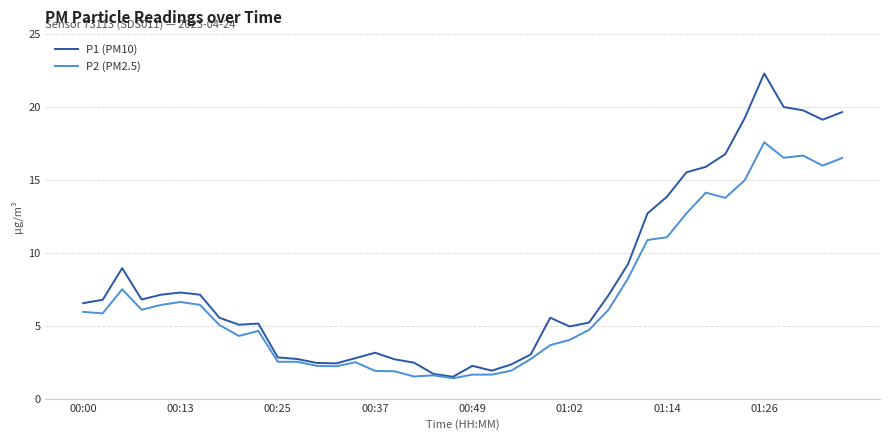

Rank the series by their average value, from highest to lowest.

P1 (PM10), P2 (PM2.5)